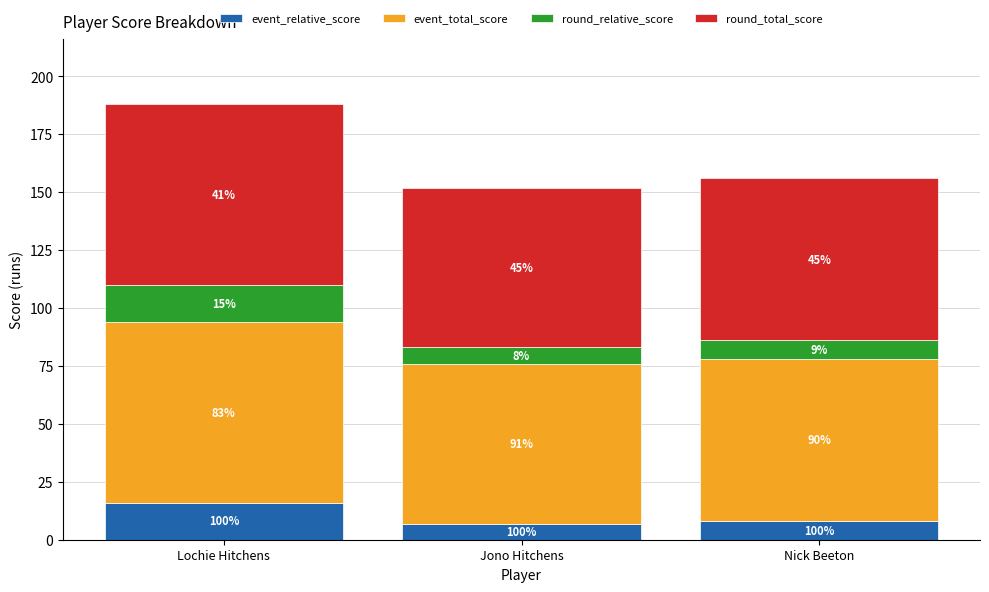

What are all the series names shown in the legend?

event_relative_score, event_total_score, round_relative_score, round_total_score